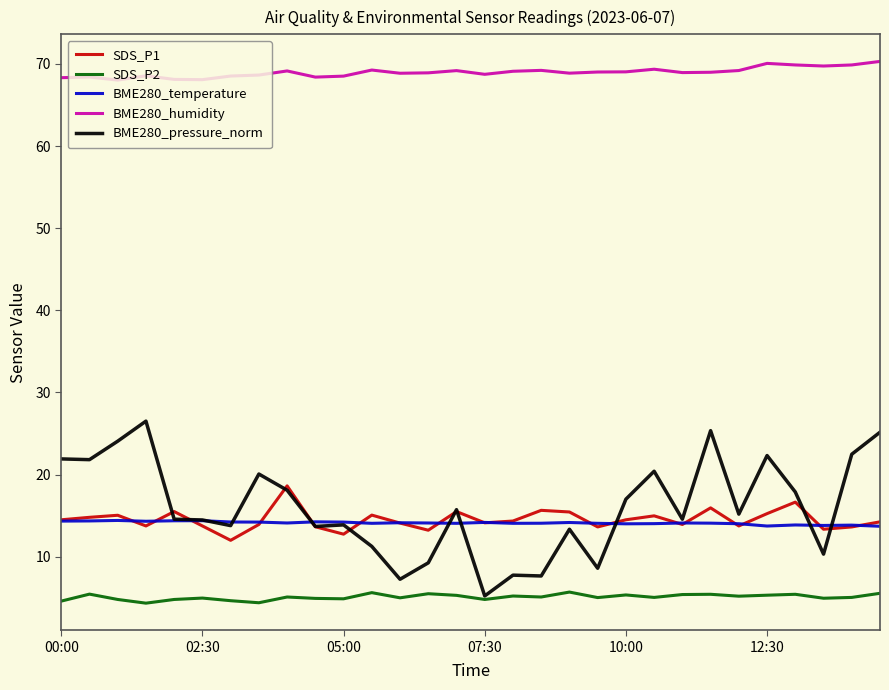

Which series has the largest range (max minus min)?

BME280_pressure_norm